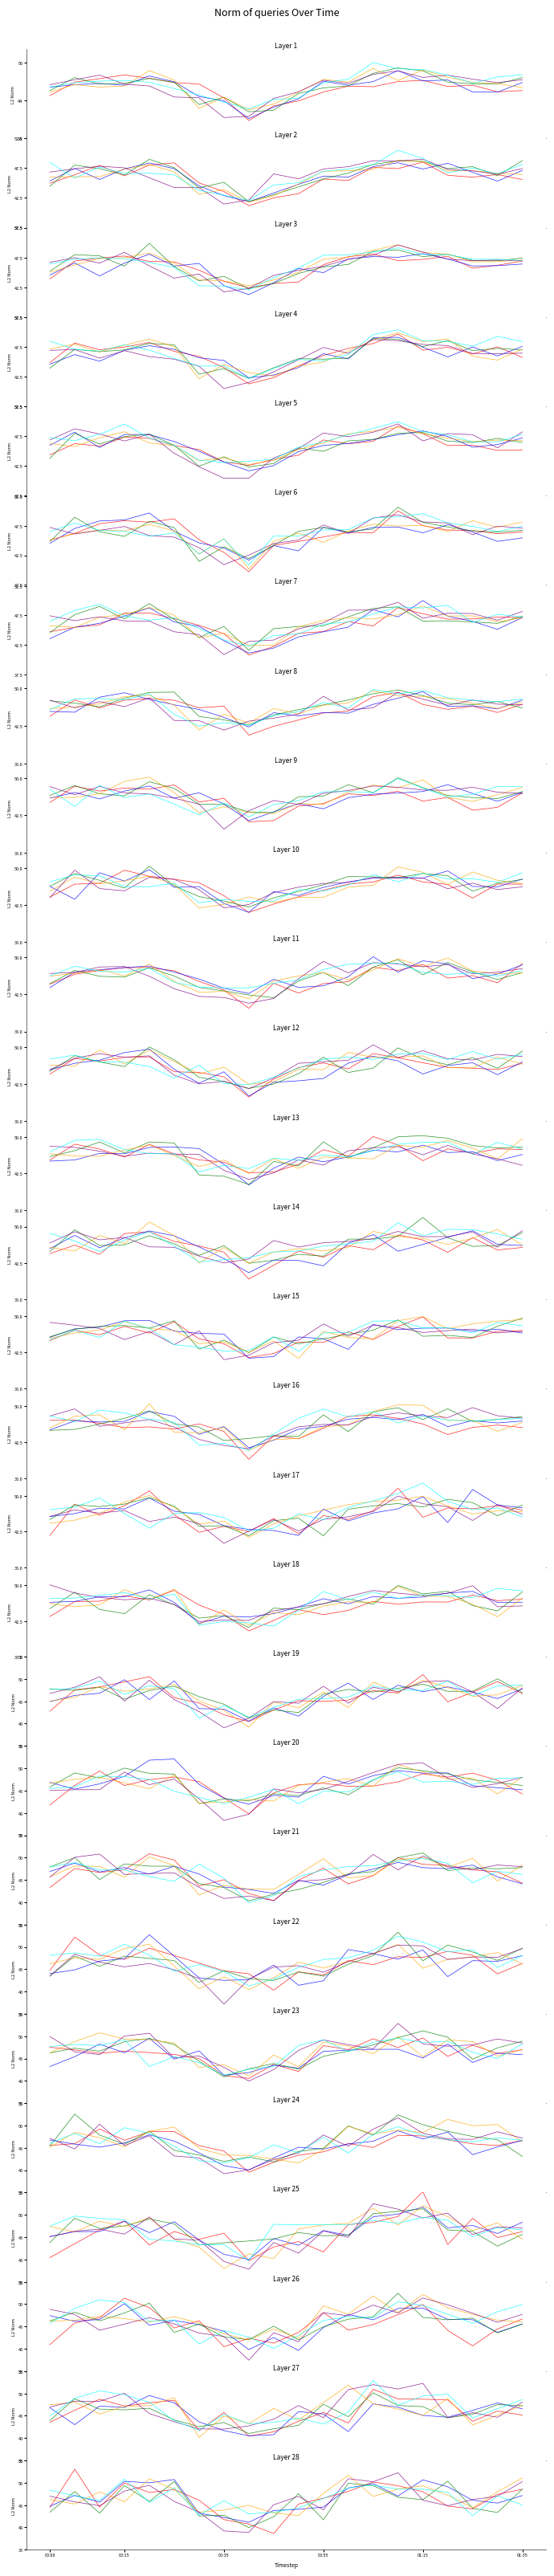

What position from the left is 8?

9